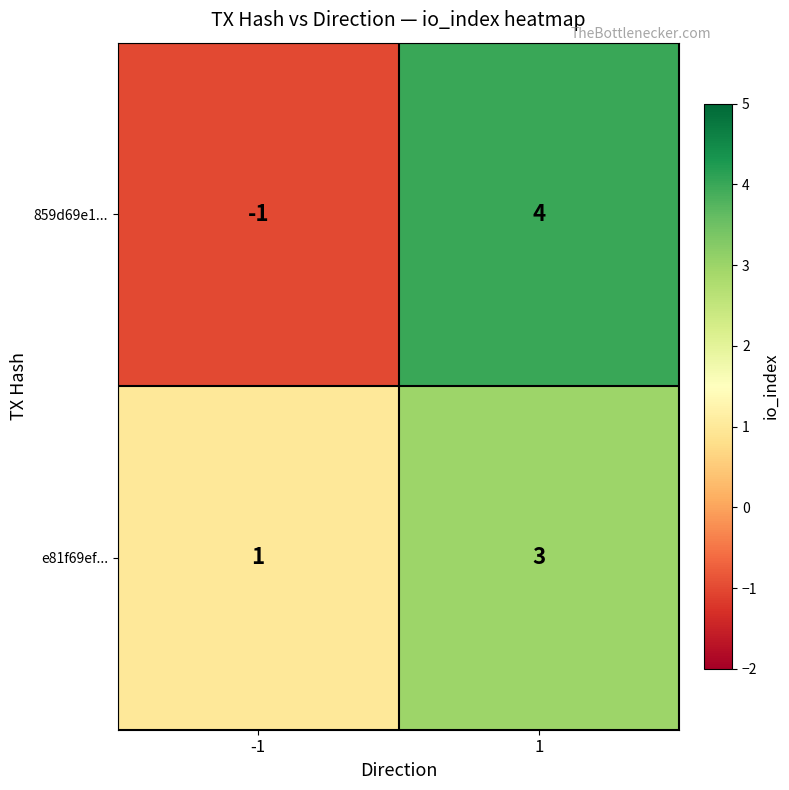

How many data points in 859d69e1... are less than 4?

1